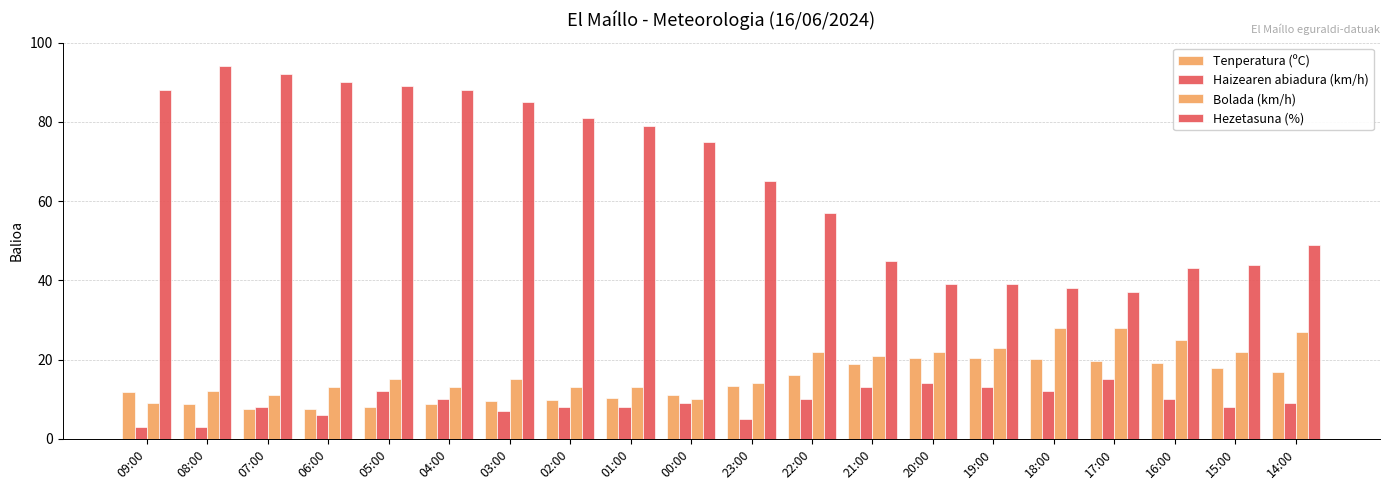

Is the value of Tenperatura (ºC) at 01:00 greater than the value of Haizearen abiadura (km/h) at 01:00?

Yes